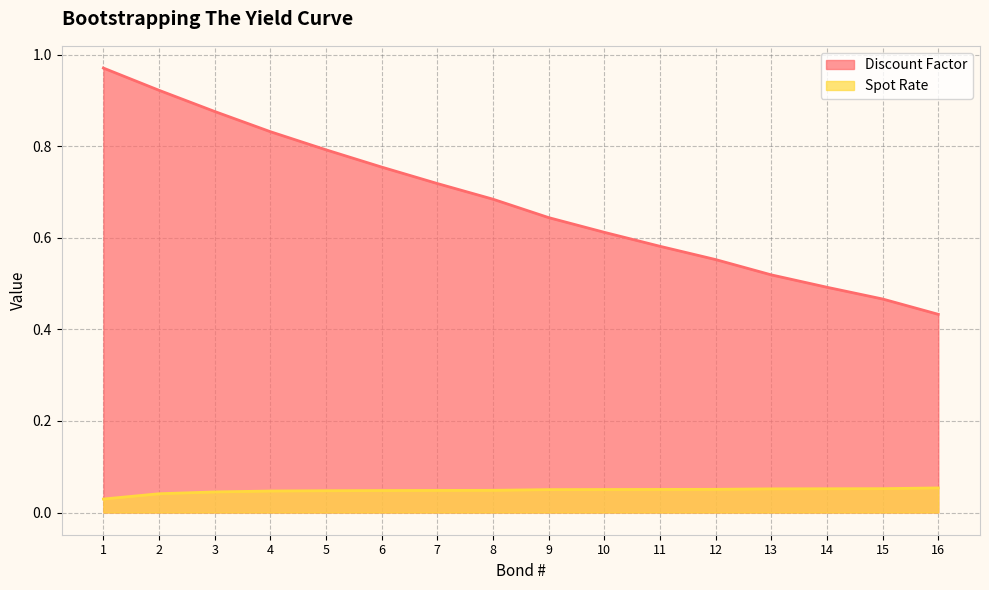

How many series are shown in this chart?

2